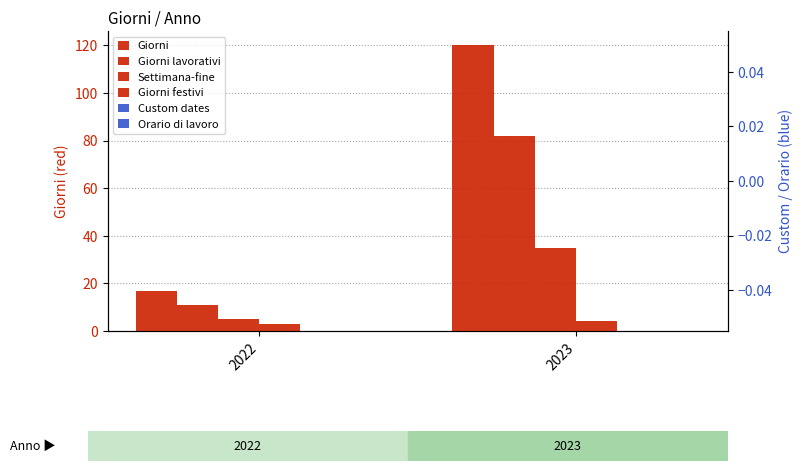

At how many categories does at least one series exceed 109?

1